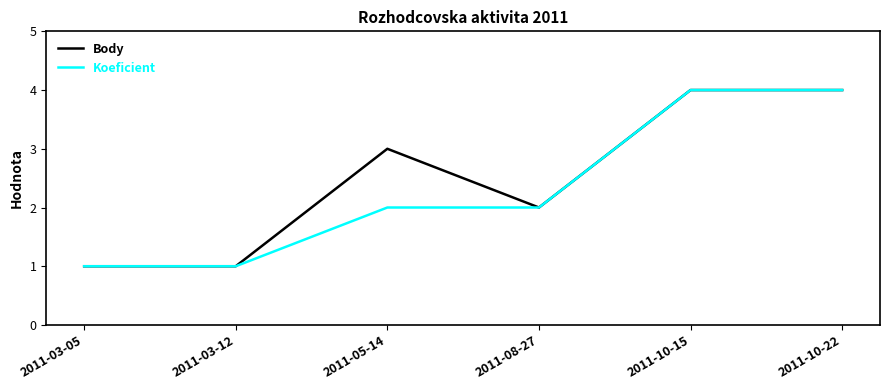

What are all the series names shown in the legend?

Body, Koeficient